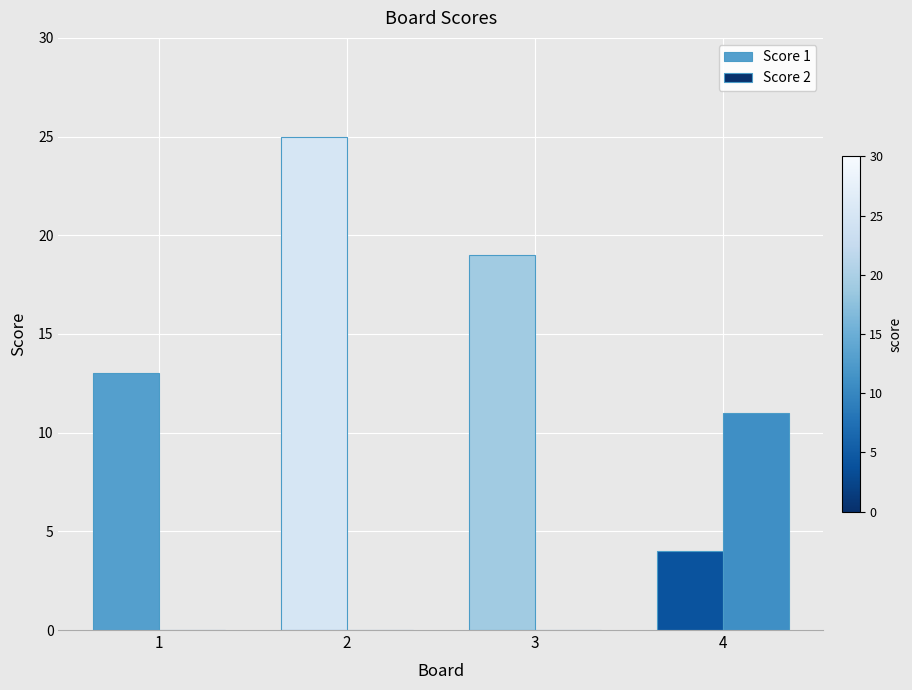

At which category does the chart reach its peak across all series?

2